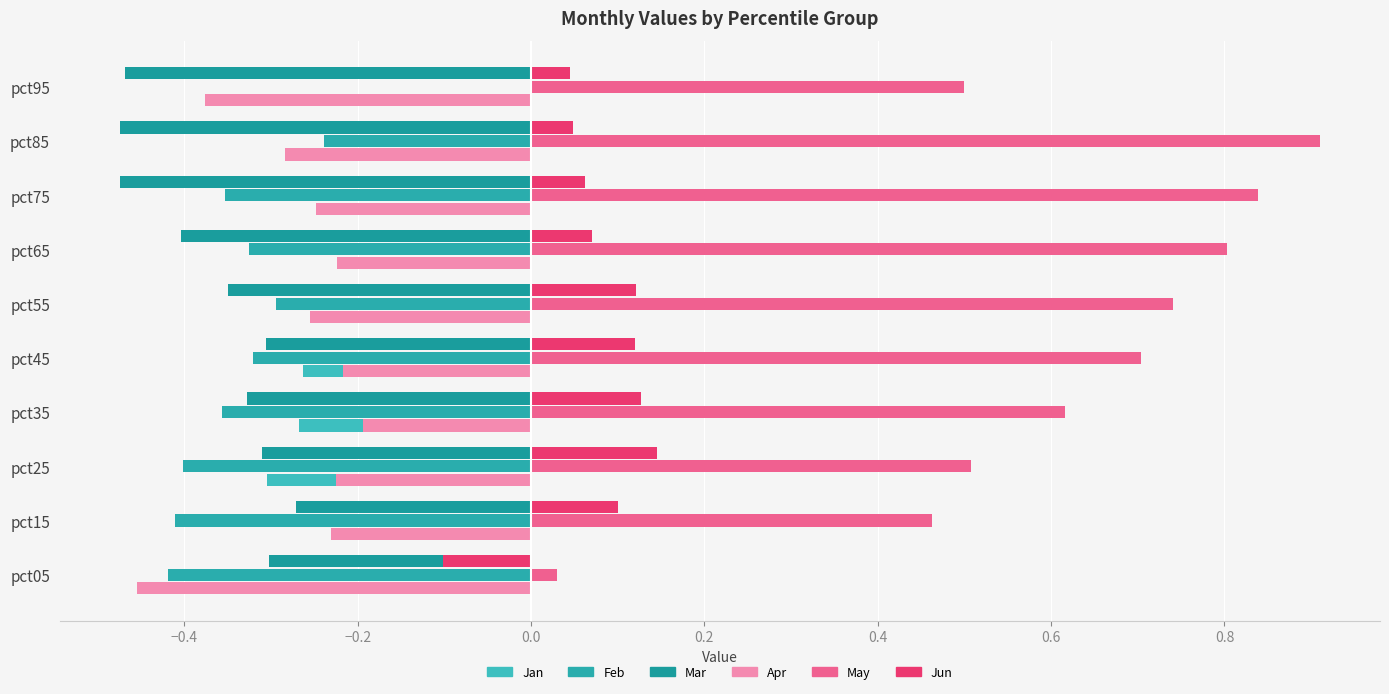

Where is Mar nearest to the value 0?

pct15